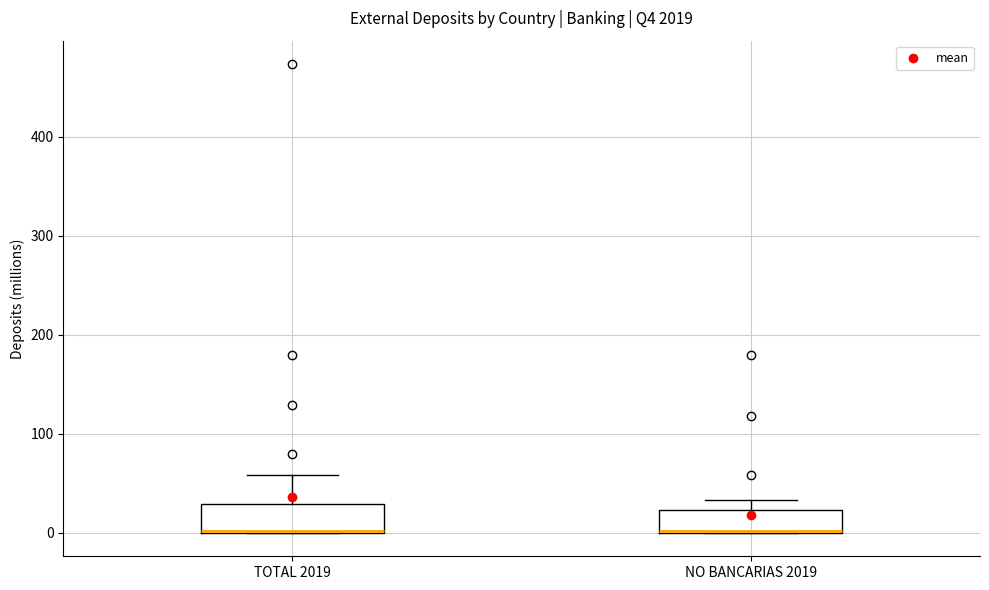

Reading left to right, read every box against the y-axis: the position of its median line, the range the box covers, and the ends of its whiskers. The values are not printed on the chart, so give them approximately, as read against the axis.

TOTAL 2019: median 0 (drawn on the box's lower edge), box 0 to 30, whiskers 0 to 60
NO BANCARIAS 2019: median 0 (drawn on the box's lower edge), box 0 to 20, whiskers 0 to 30